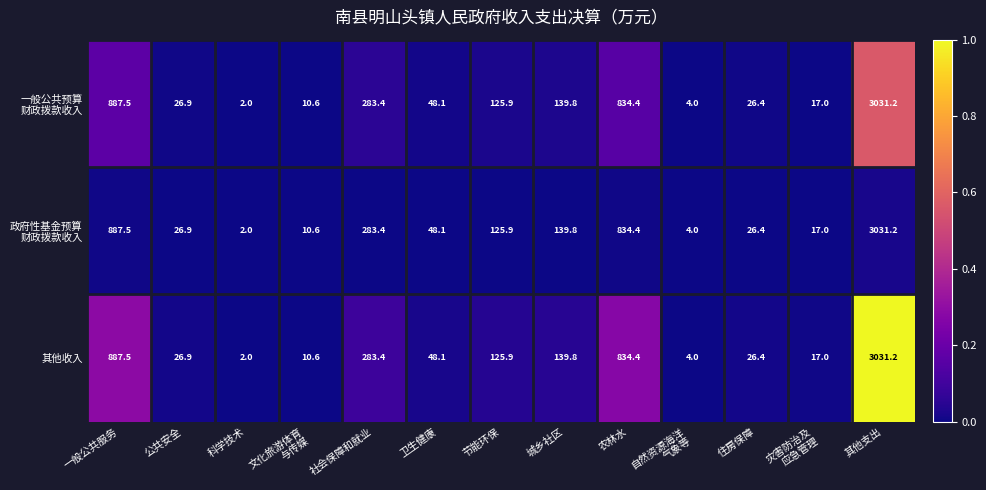

What is the total value across all series at 公共安全?

80.7